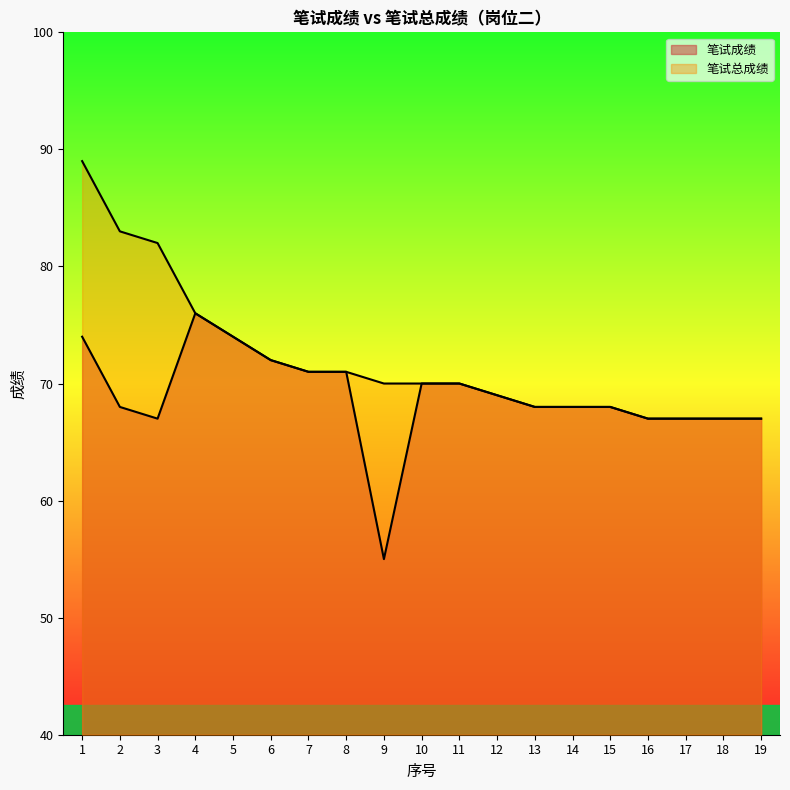

True or false: 笔试总成绩 has more than 0 interior local peaks.

False